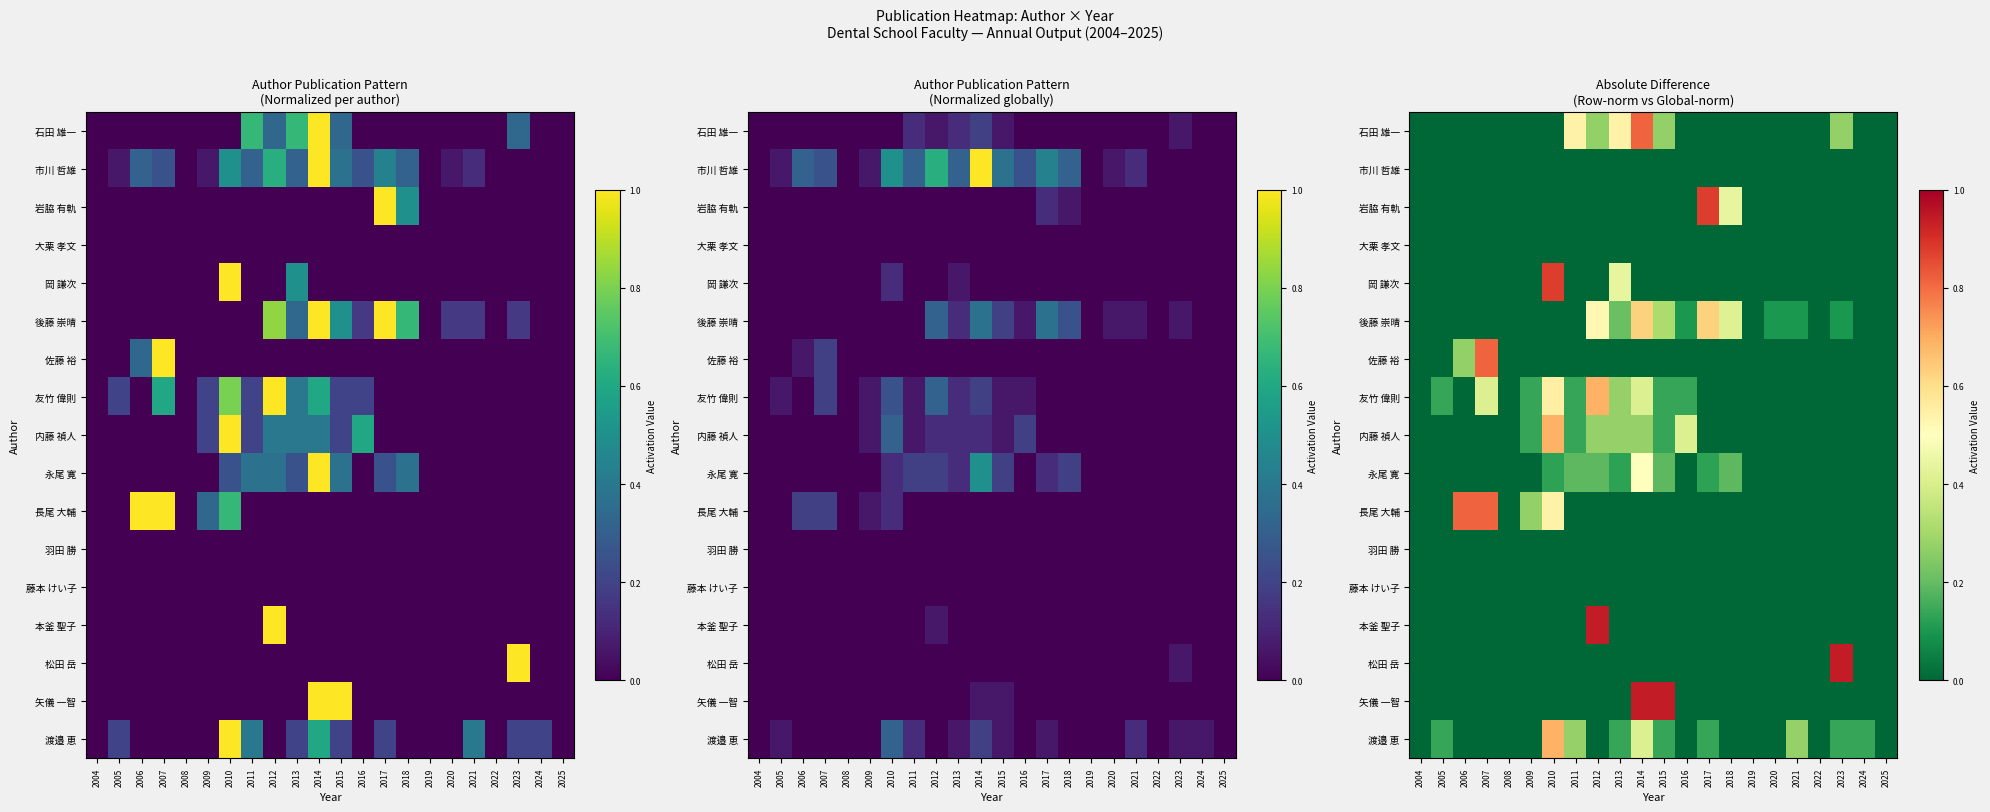

True or false: 後藤 崇晴 has a value of 0.1 at 2021.

False